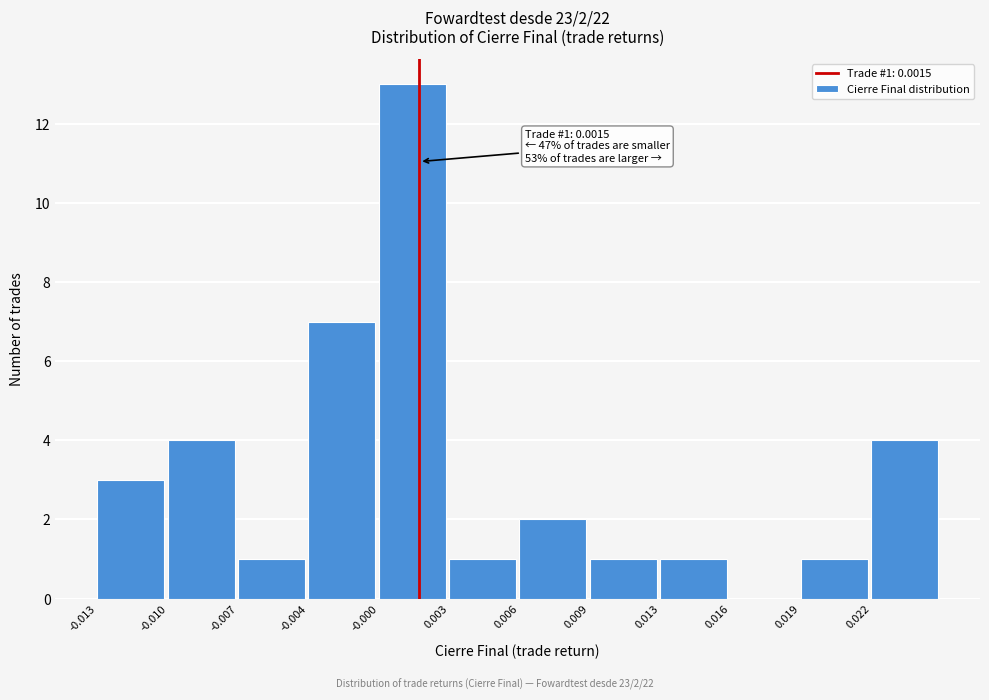

Reading left to right, list all the values displayed in this chart.

-0.013=3	-0.010=4	-0.007=1	-0.004=7	-0.000=13	0.003=1	0.006=2	0.009=1	0.013=1	0.016=0	0.019=1	0.022=4